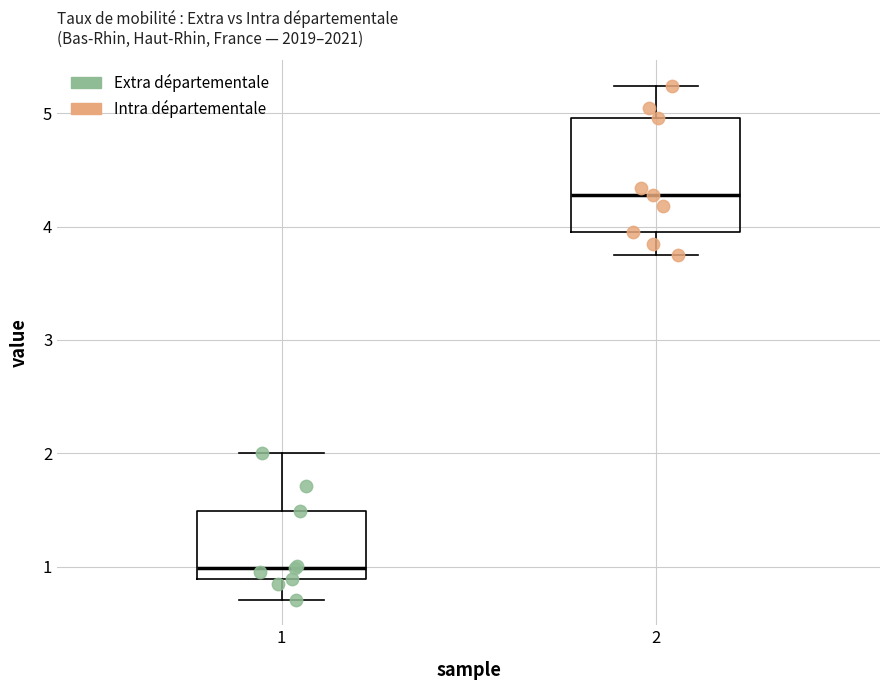

Where is the lower edge of the box at x = 2 on the y-axis? The values are not printed on the chart, so give them approximately, as read against the axis.

4.0